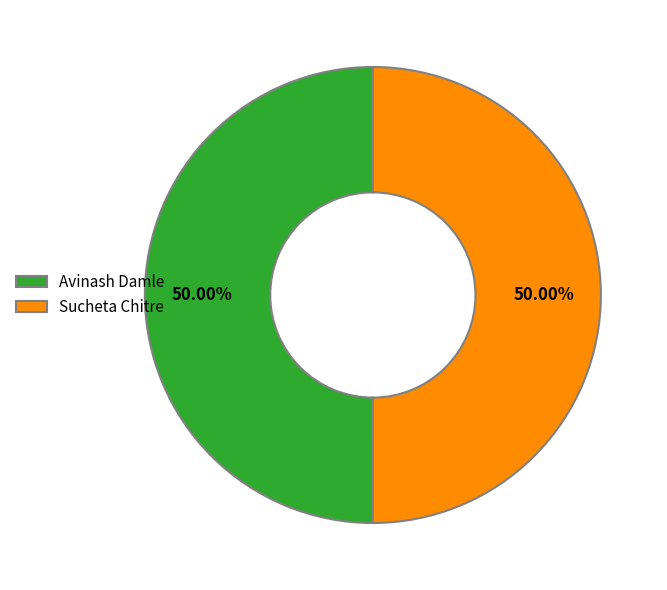

How many segments does this pie chart have?

2